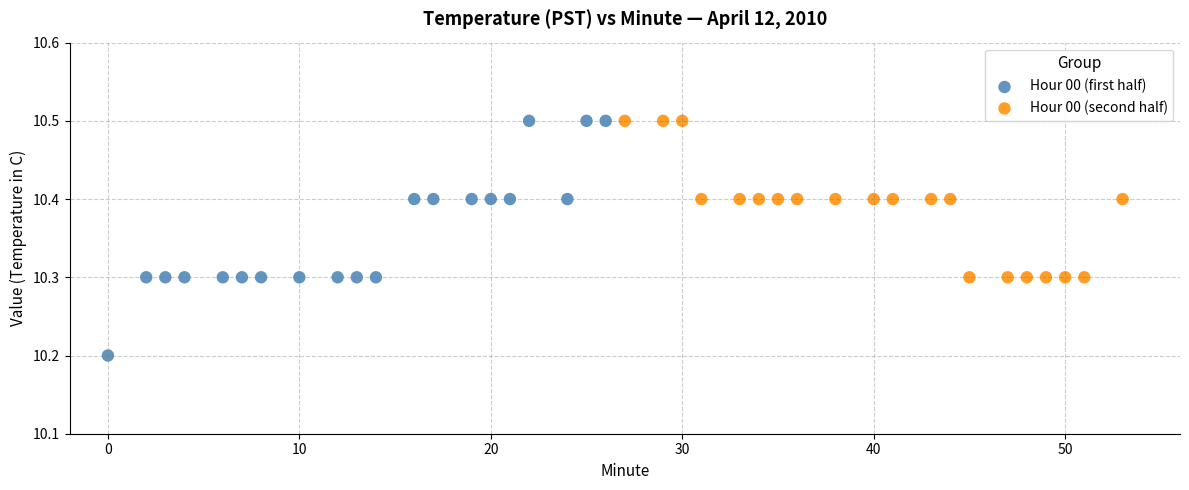

Which series has the widest spread of Y values?

Hour 00 (first half)